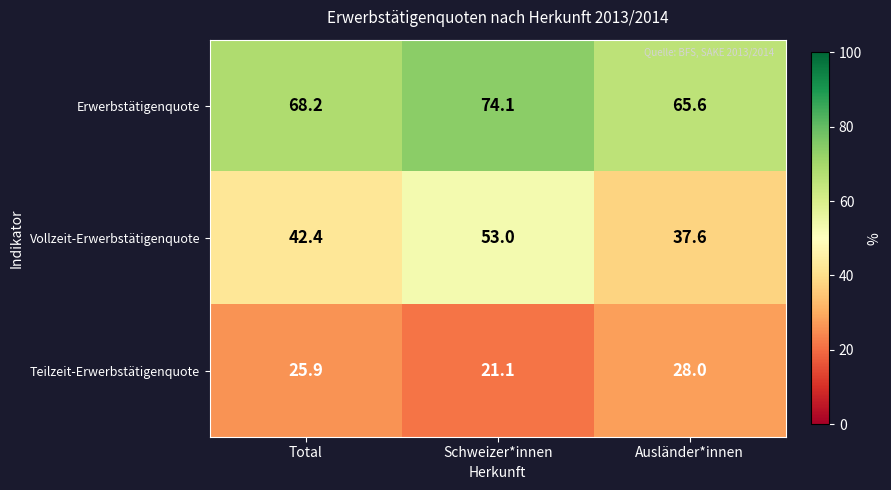

What is the spread (max minus min) of values at Ausländer*innen?

37.6